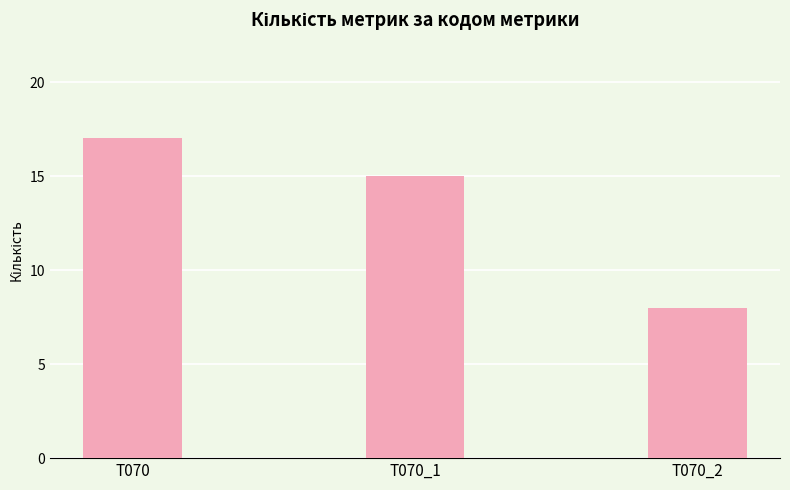

What is the approximate value at T070_2?

8